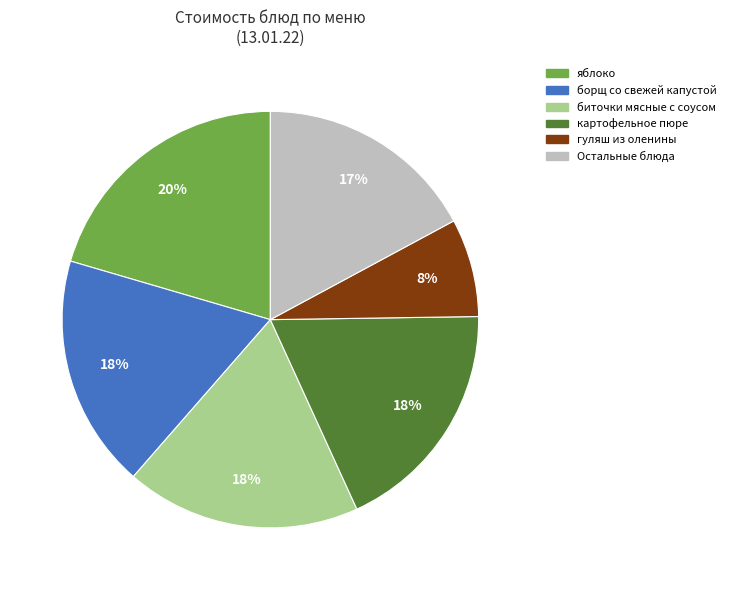

Is there any slice that represents more than half of the pie?

No